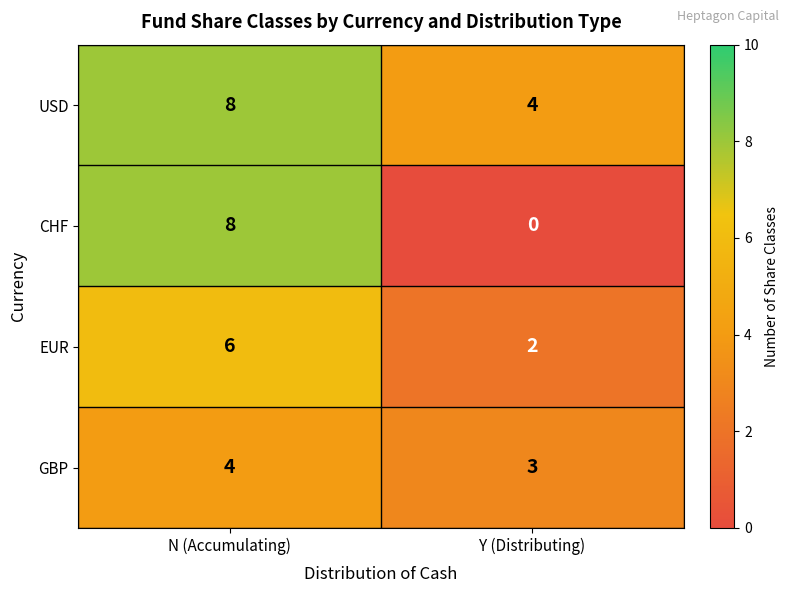

Is it true that CHF equals 8 at N (Accumulating)?

True